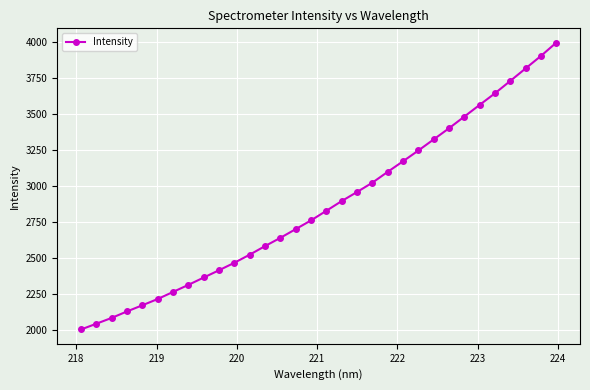

What is the difference between the maximum and minimum values?

1993.3